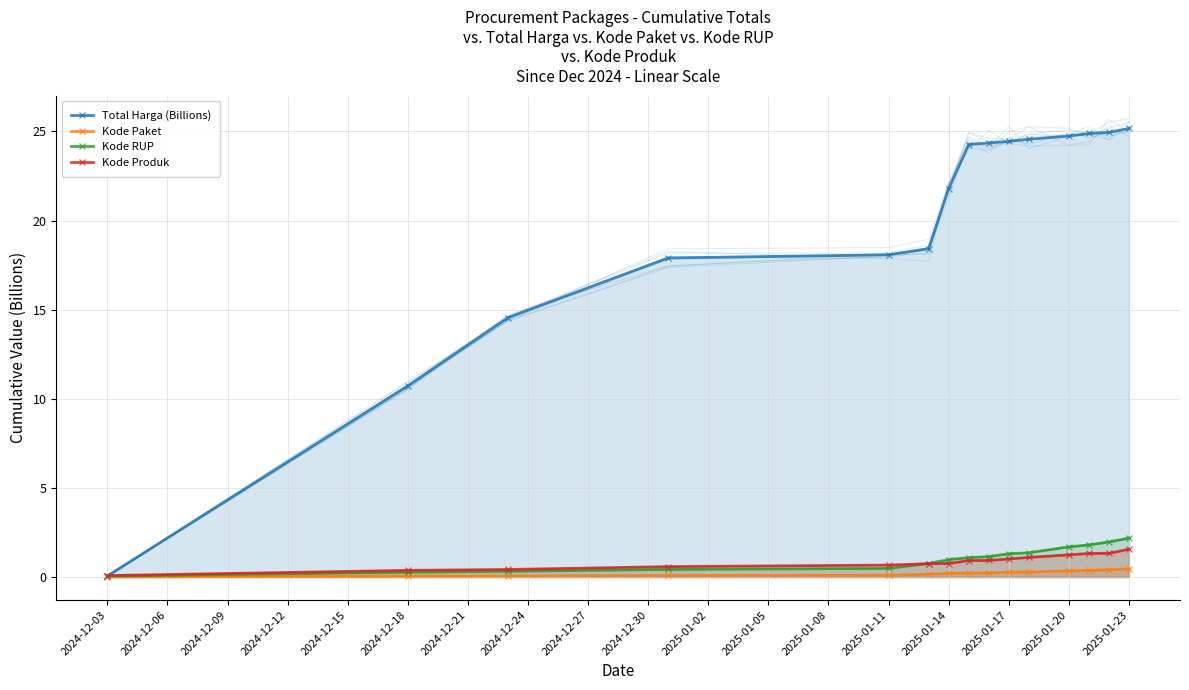

Reading left to right, transcribe all the data shown in this chart.

Total Harga (Billions): 0.1	10.7	14.6	17.9	18.1	18.4	21.8	24.3	24.4	24.4	24.6	24.7	24.9	25.0	25.2
Kode Paket: 0.0	0.1	0.1	0.1	0.1	0.2	0.2	0.2	0.2	0.3	0.3	0.4	0.4	0.4	0.5
Kode RUP: 0.1	0.3	0.3	0.4	0.5	0.8	1.0	1.1	1.1	1.3	1.4	1.7	1.8	2.0	2.2
Kode Produk: 0.1	0.4	0.4	0.6	0.7	0.8	0.8	0.9	0.9	1.0	1.1	1.2	1.3	1.3	1.6